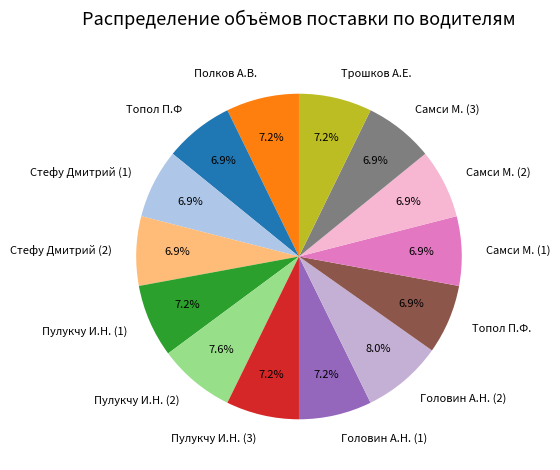

Does Головин А.Н. (2) account for over 50% of the chart?

No